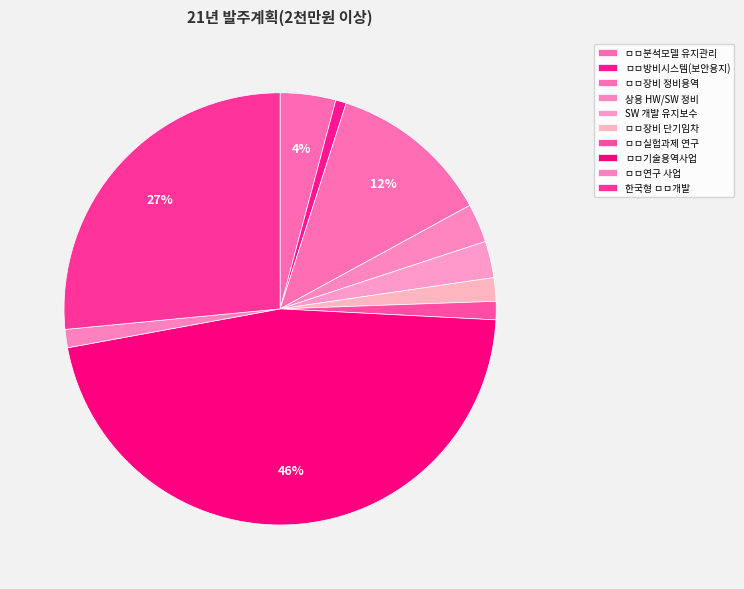

How many slices are in this pie chart?

10